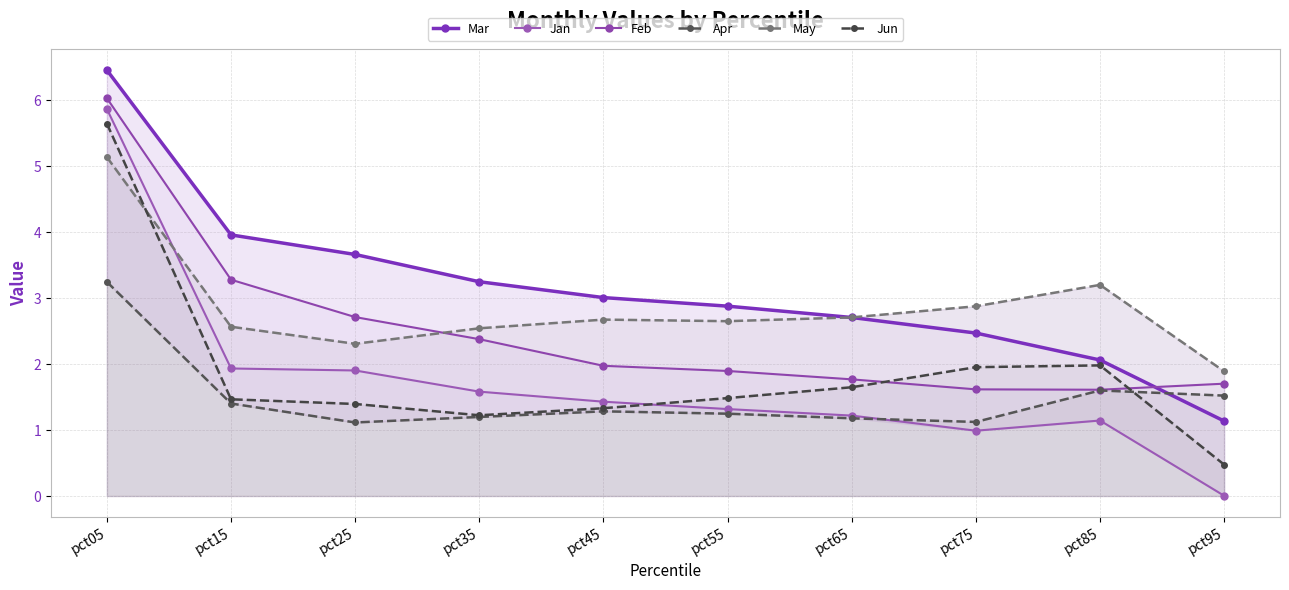

What is the difference between the Mar values at pct45 and pct05?

3.4